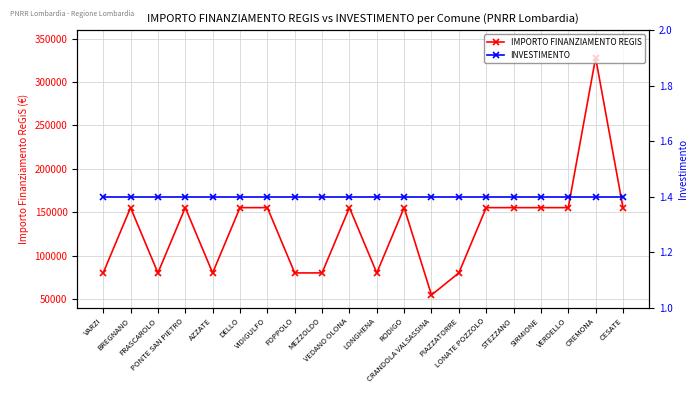

Which series has the largest range (max minus min)?

IMPORTO FINANZIAMENTO REGIS